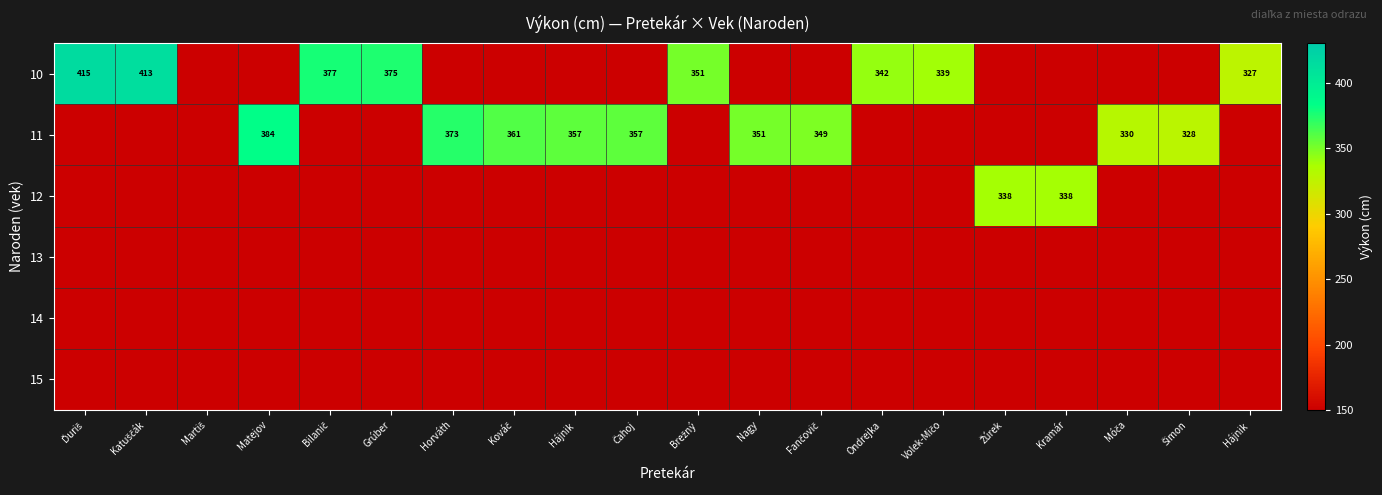

List the series in order of their peak value, highest first.

10, 11, 12, 13, 14, 15